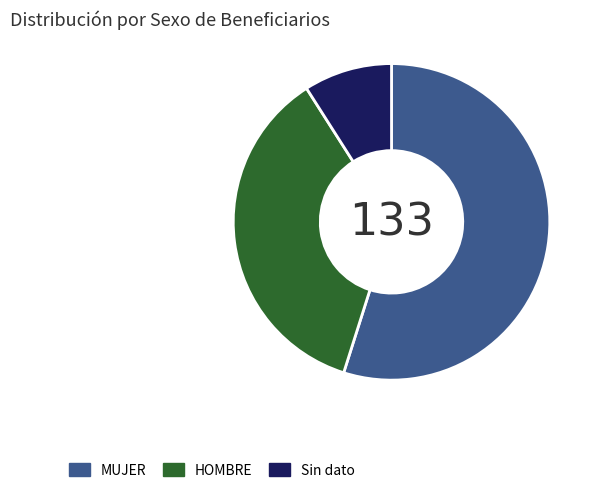

True or false: MUJER accounts for 55% of the total.

True